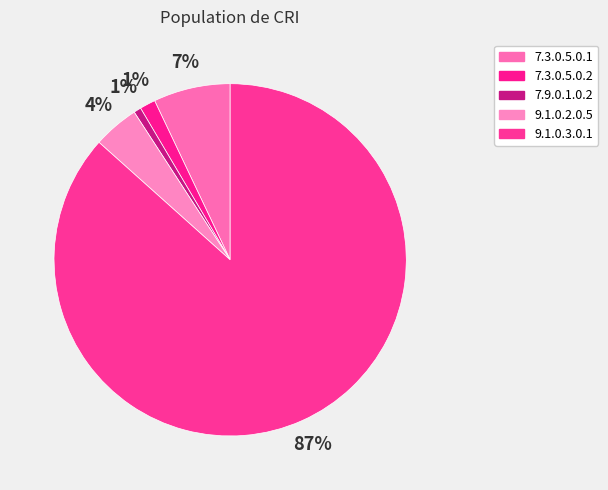

To the nearest percent, what percentage of the pie is 9.1.0.2.0.5?

4%